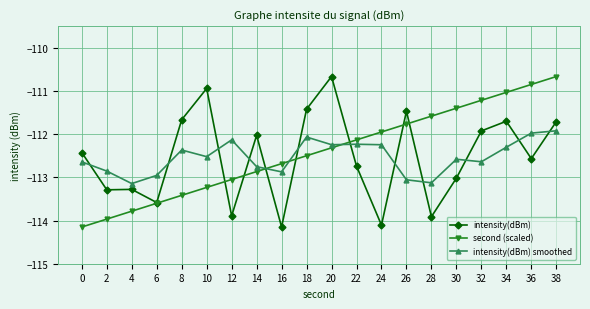

True or false: intensity(dBm) has more than 1 points higher than both neighbors.

True